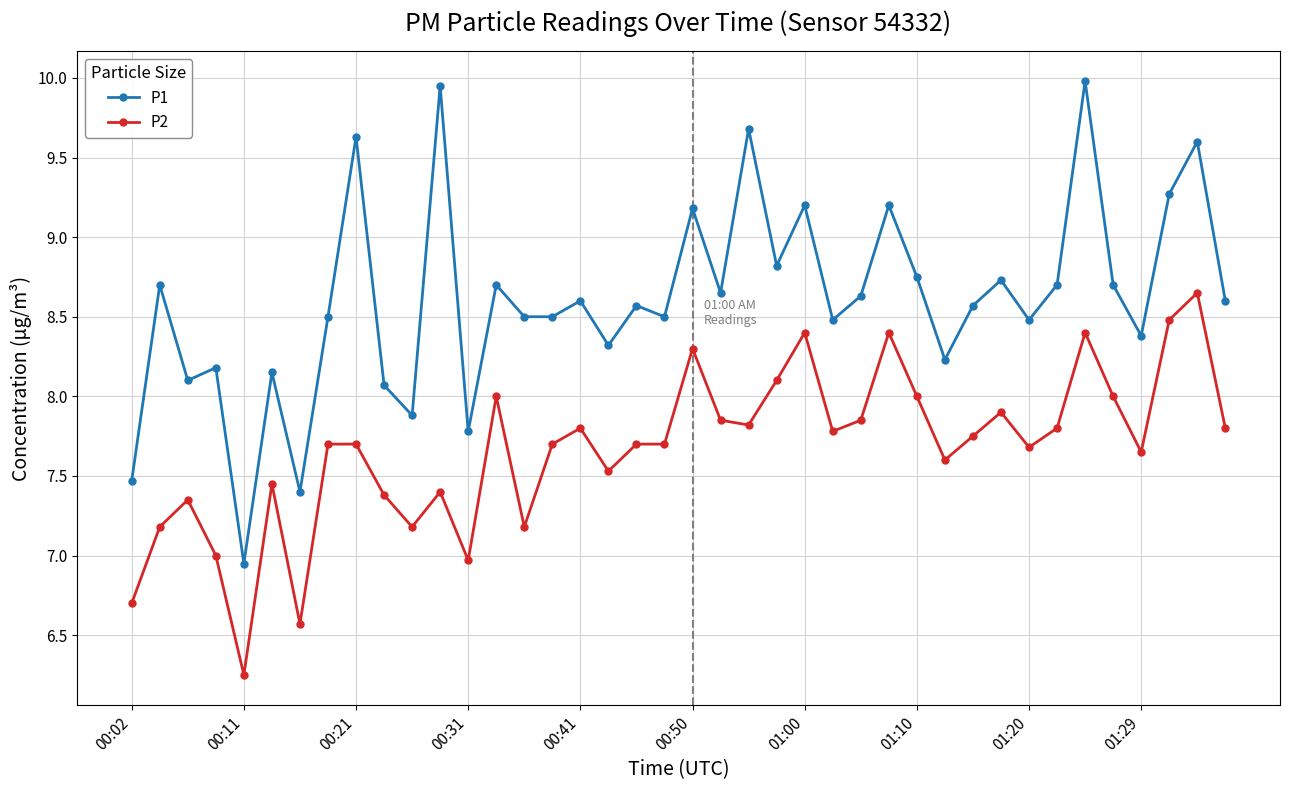

What is the greatest value displayed?

10.0